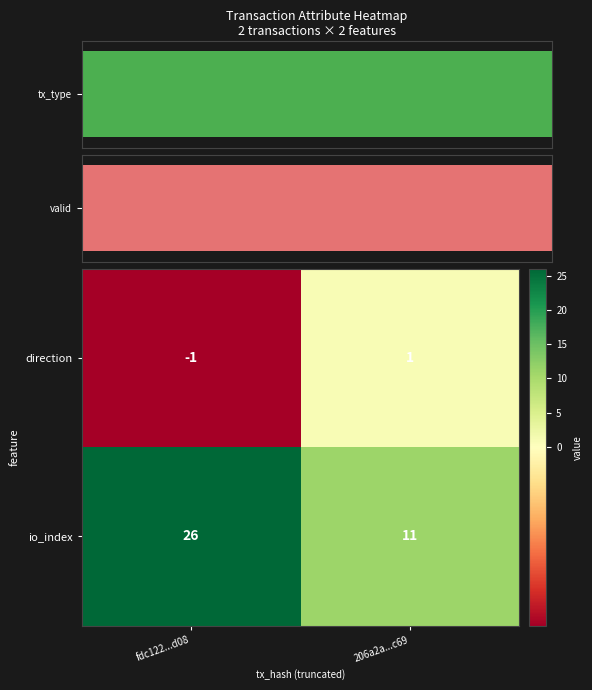

At how many categories does at least one series exceed 16?

1